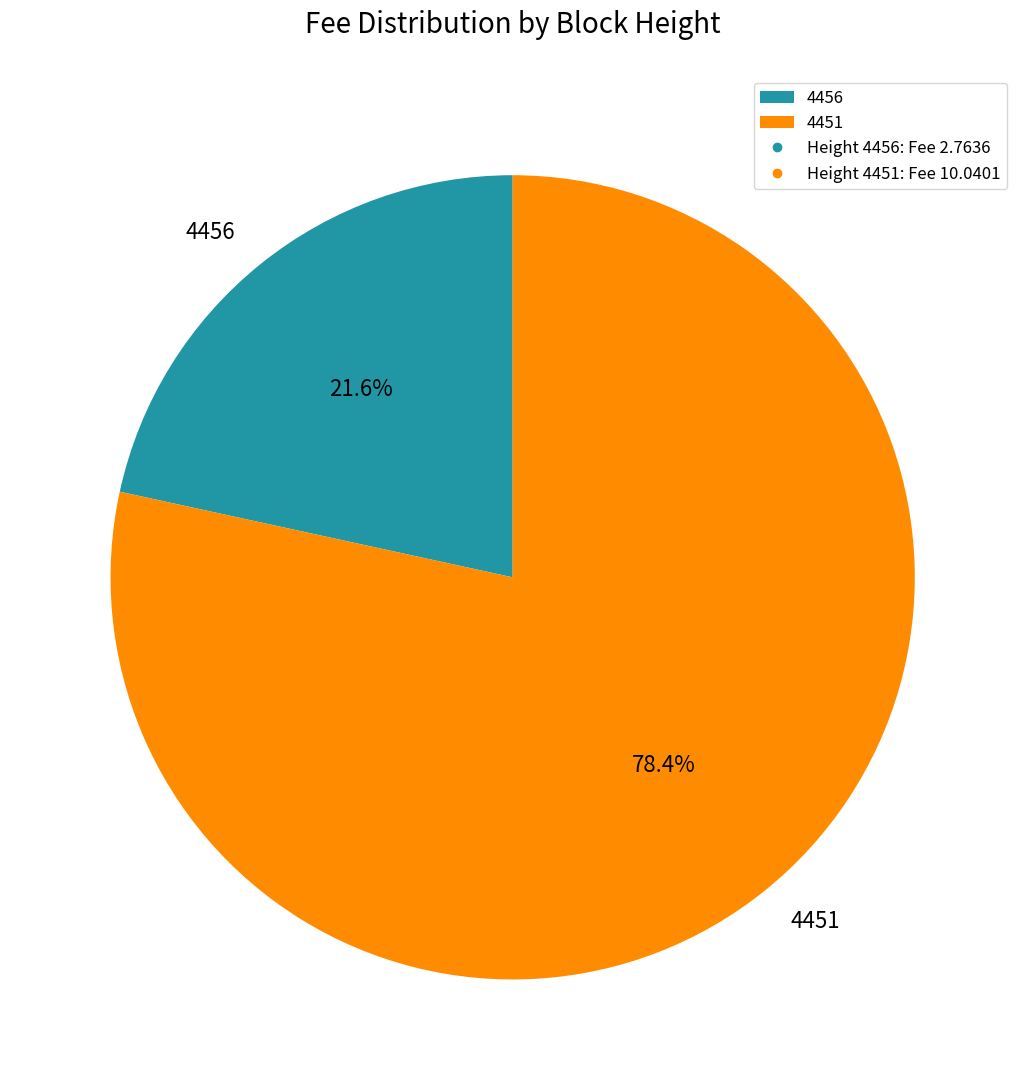

What is the largest slice in the pie chart?

4451